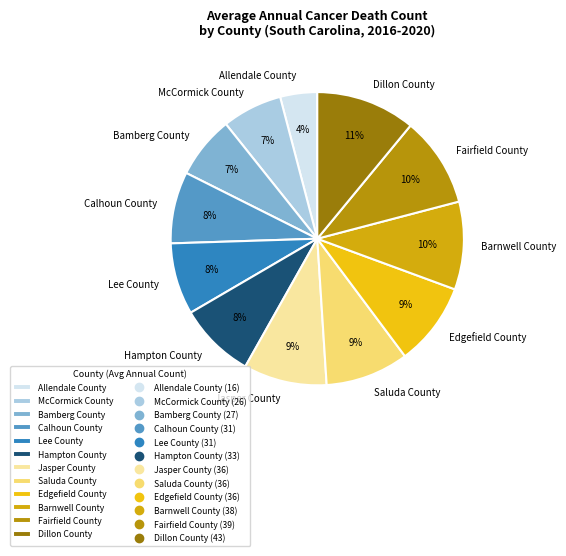

Do Allendale County and Edgefield County together represent more than half of the pie?

No